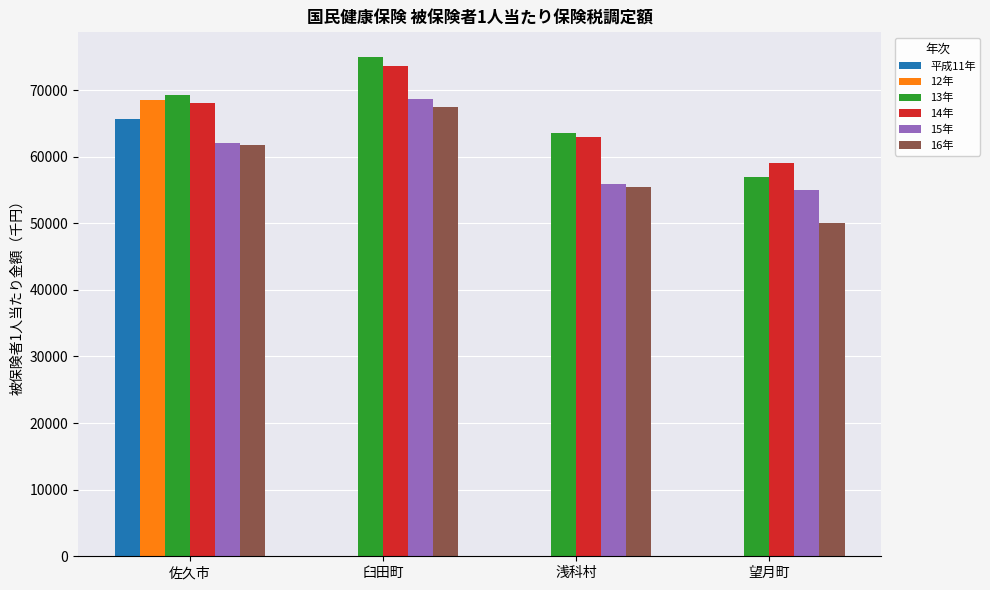

The 13年 series shows 124425 at 臼田町. True or false?

False